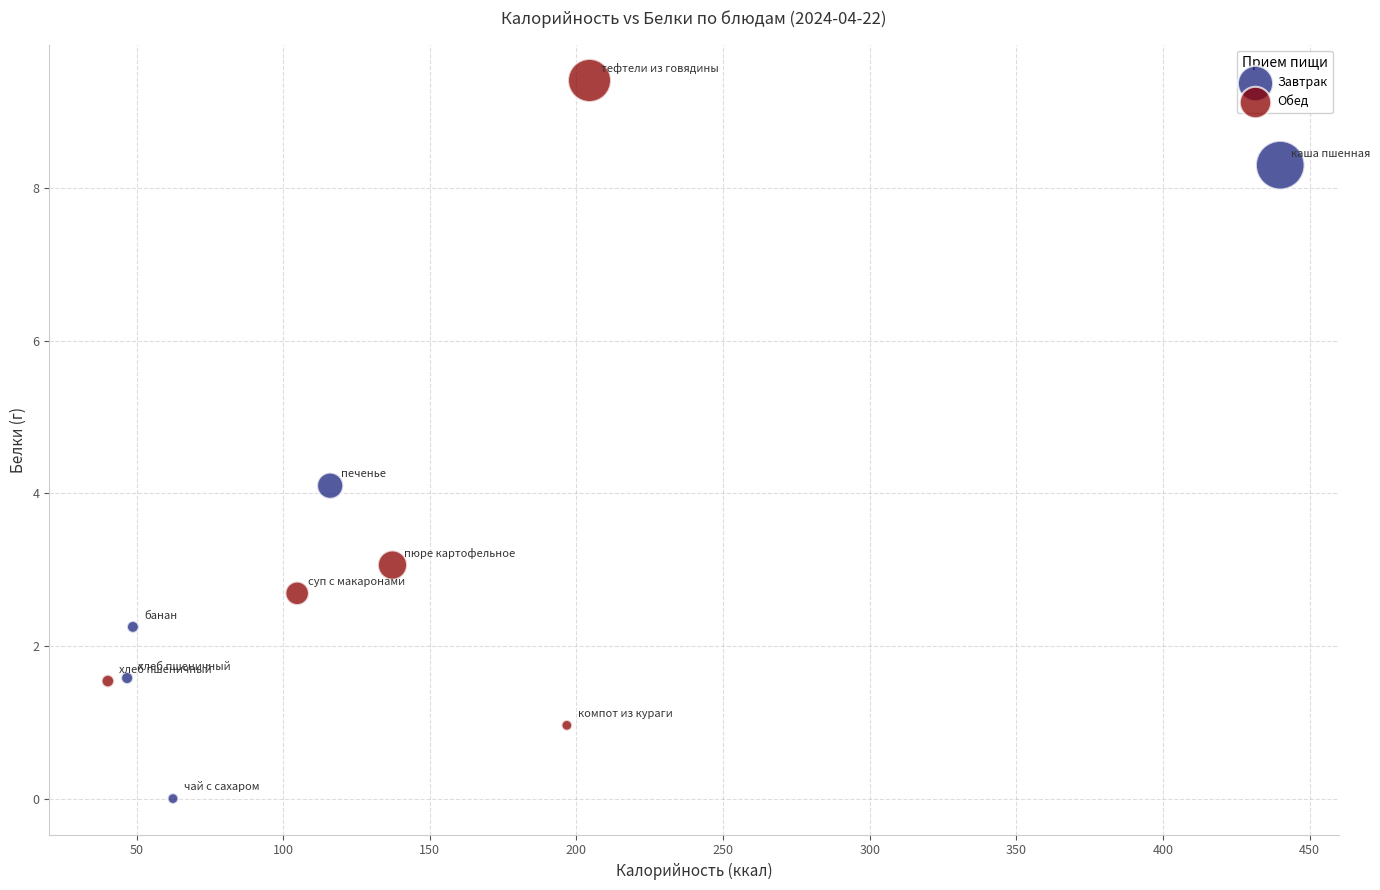

Which series reaches the maximum Y coordinate?

Обед